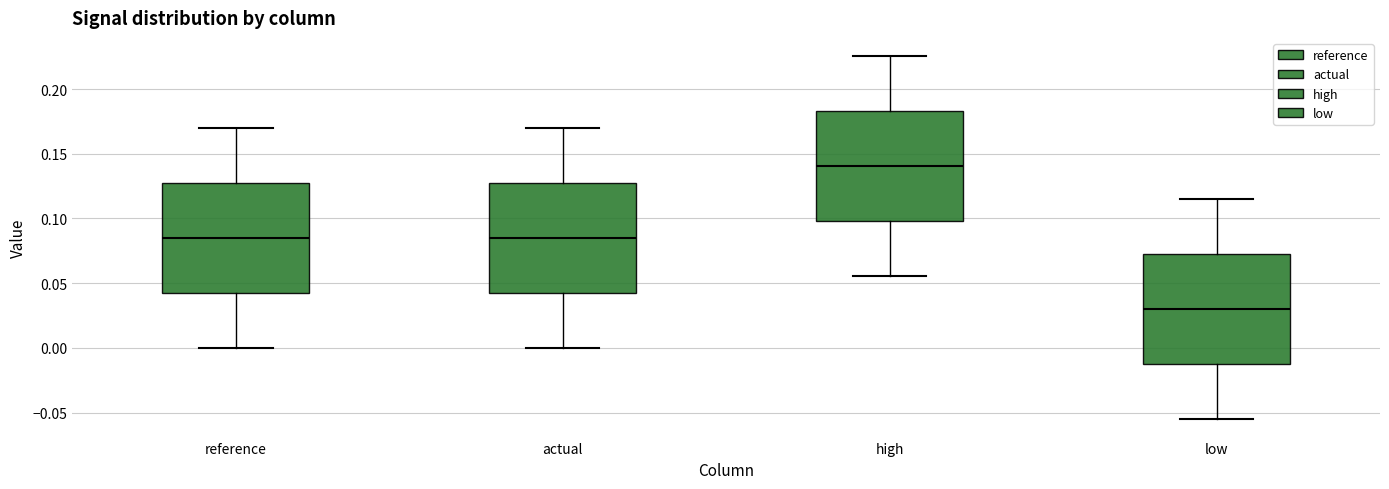

Where does the lower whisker of the box for high end on the y-axis? The values are not printed on the chart, so give them approximately, as read against the axis.

0.055